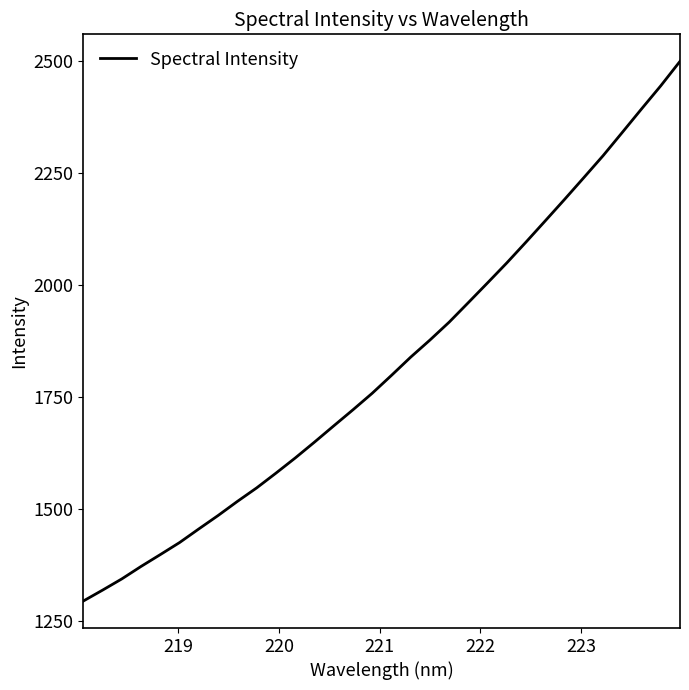

What is the sum of all values?

58234.0